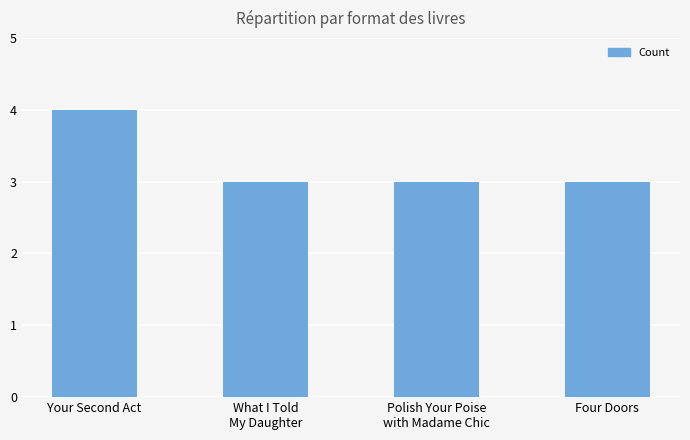

Reading left to right, what are all the values shown in this chart?

4	3	3	3